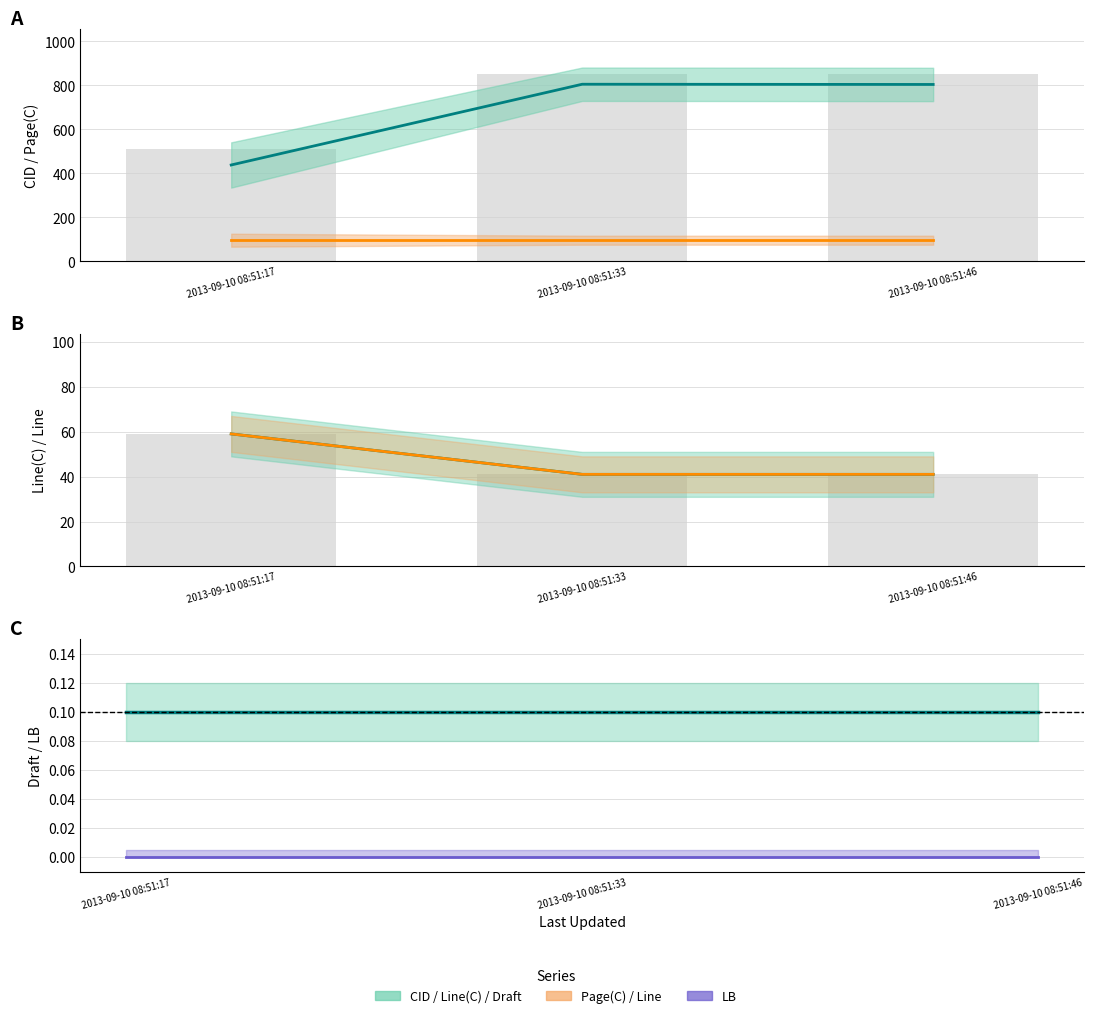

At 2013-09-10 08:51:17, list the series in order from smallest to largest.

LB, Draft, Line(C), Line, Page(C), CID